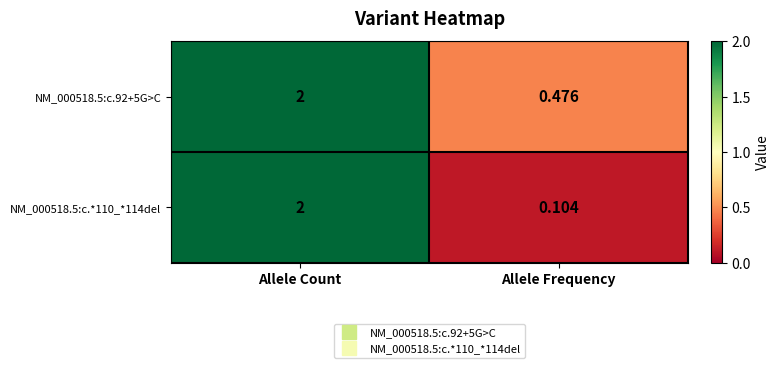

List the labels in order of NM_000518.5:c.92+5G>C value, smallest first.

Allele Frequency, Allele Count